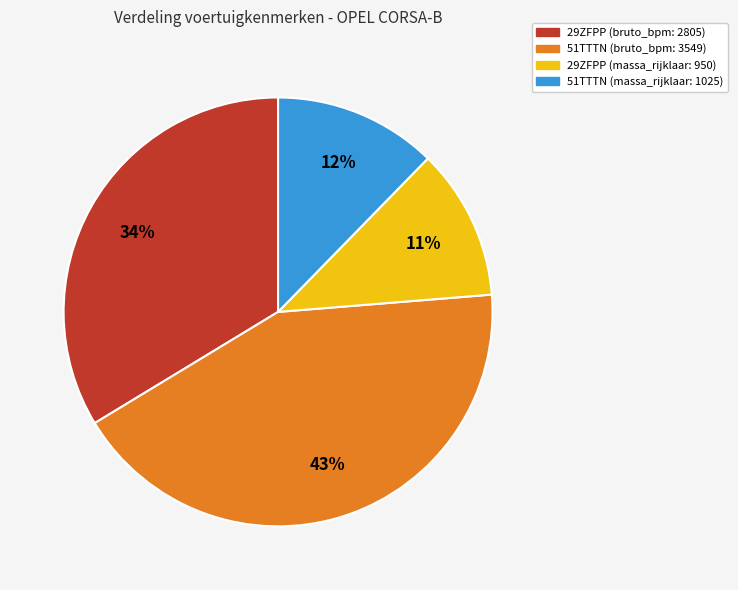

Is there any slice that represents more than half of the pie?

No